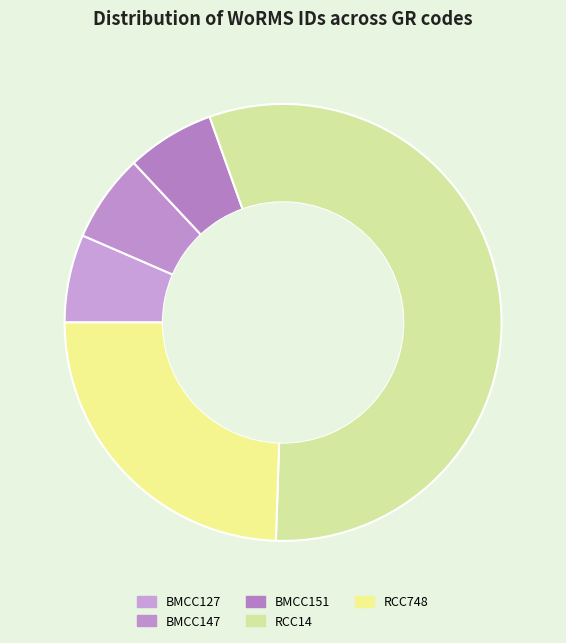

Count the number of slices in the pie.

5